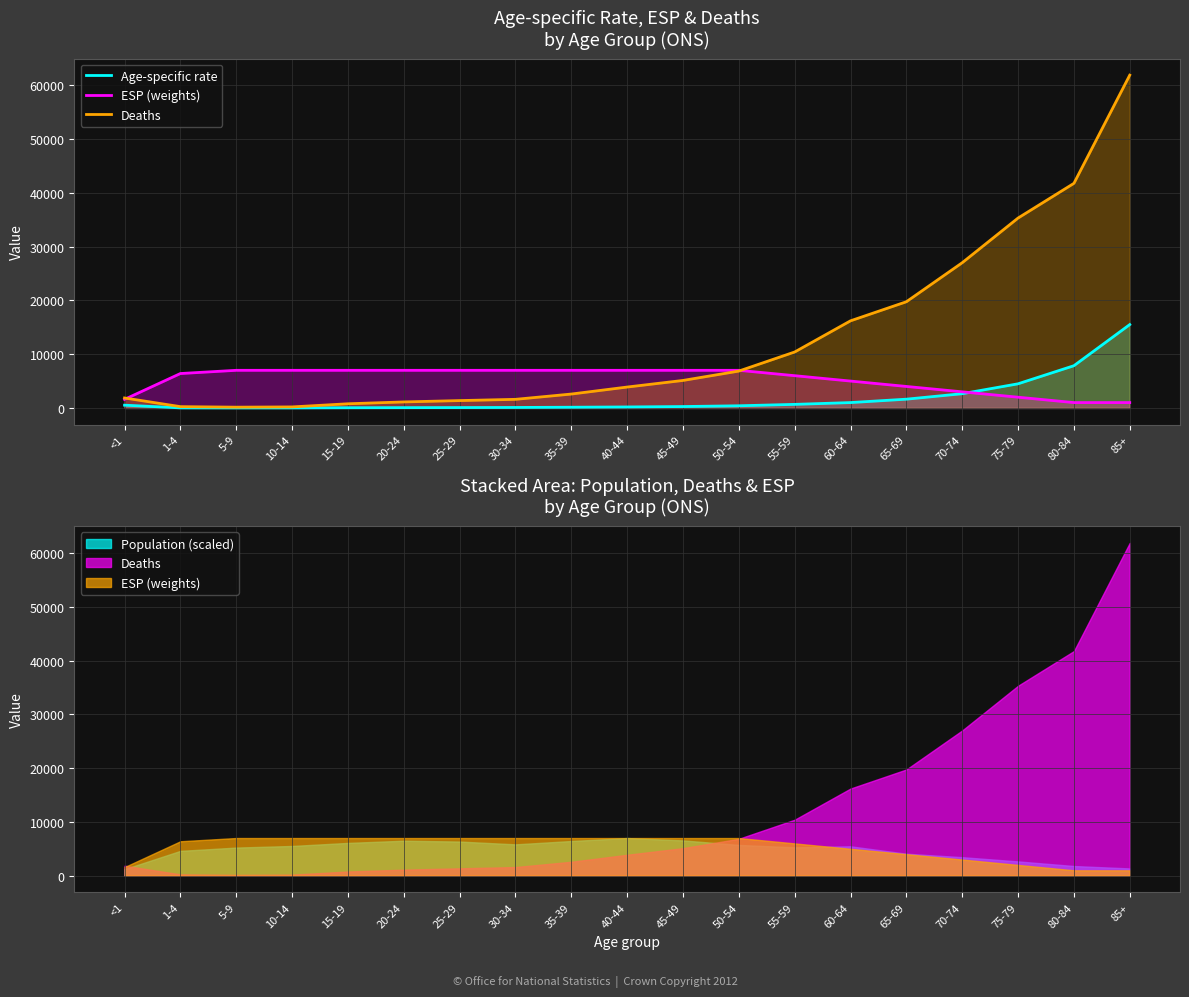

Rank the series by their average value, from highest to lowest.

Deaths, ESP (weights), Age-specific rate